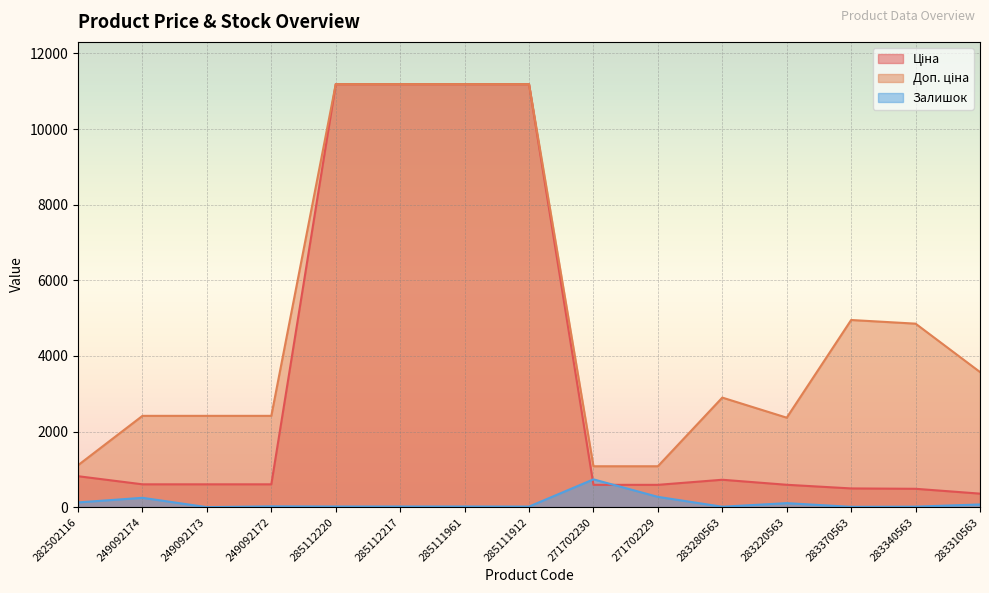

What is the greatest value displayed?

11188.2